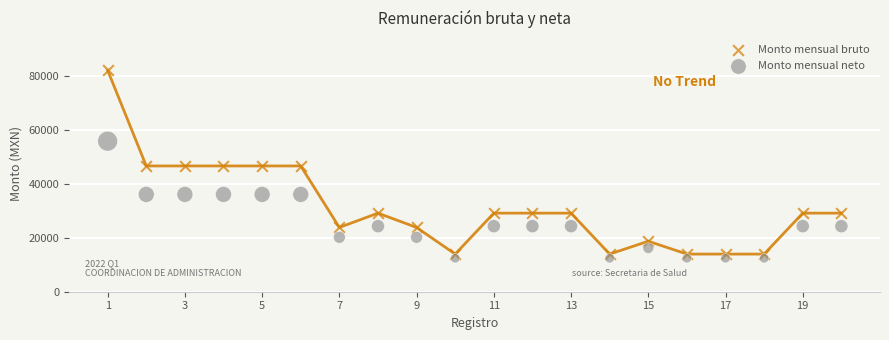

What is the X range (max minus min) for the scatter plot?

19.0